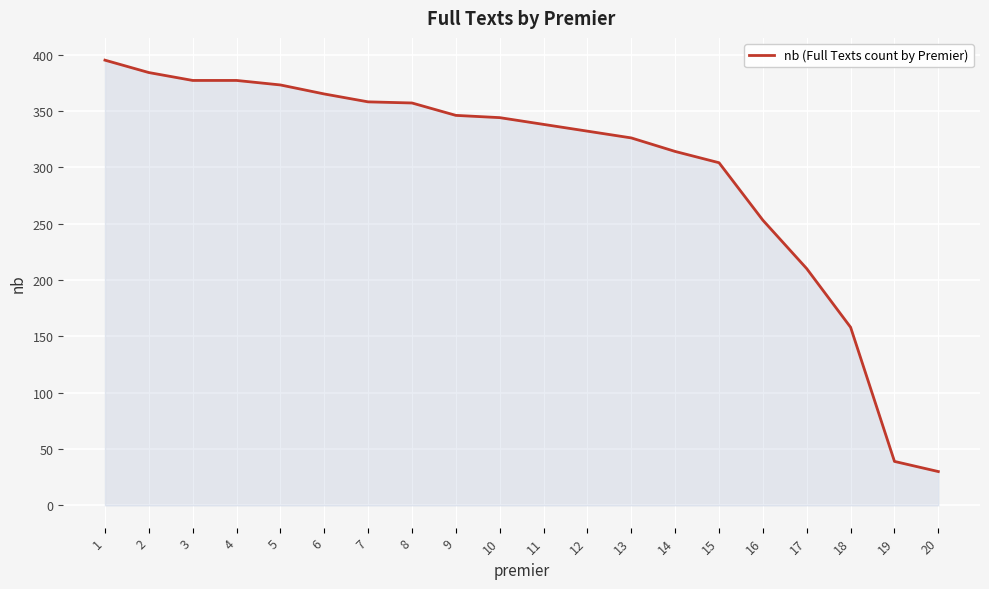

What is the greatest value displayed?

395